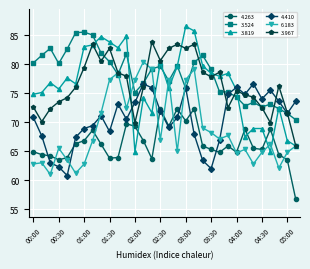

What is the smallest value displayed?

56.7